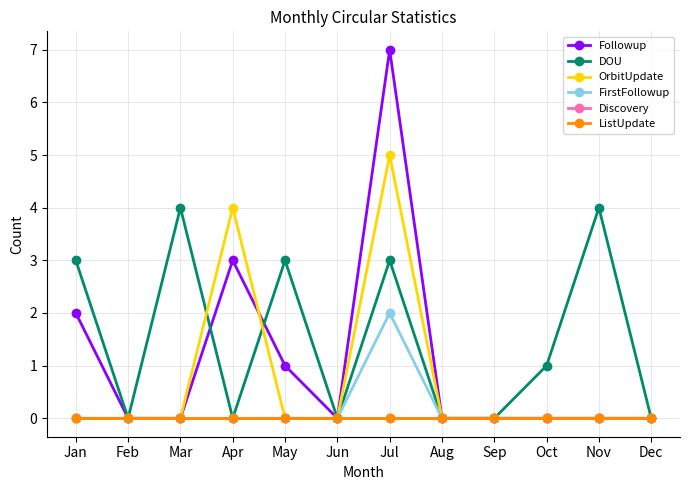

Does the chart have visible grid lines?

Yes